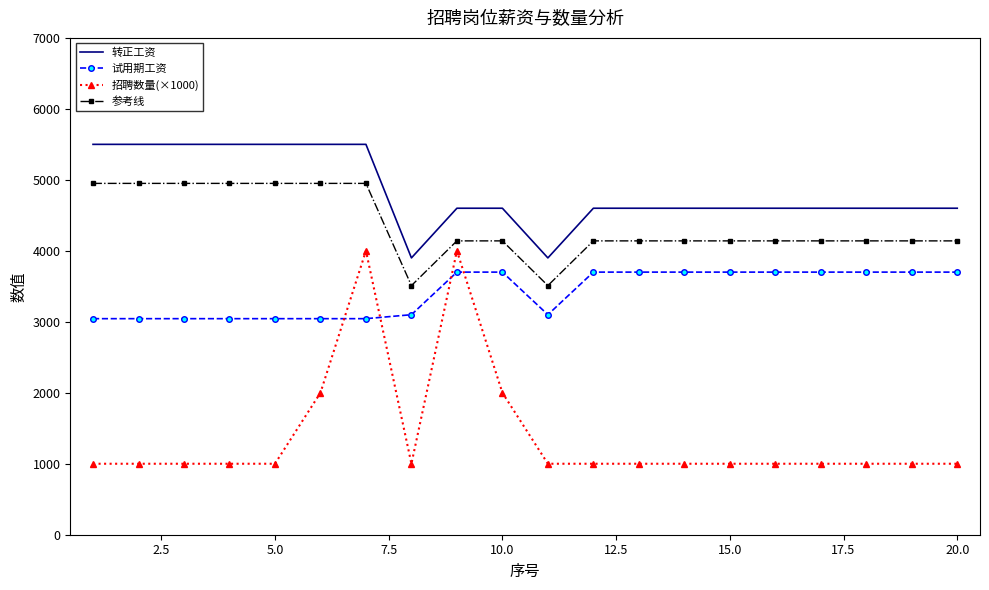

What is the minimum value shown in the chart?

1000